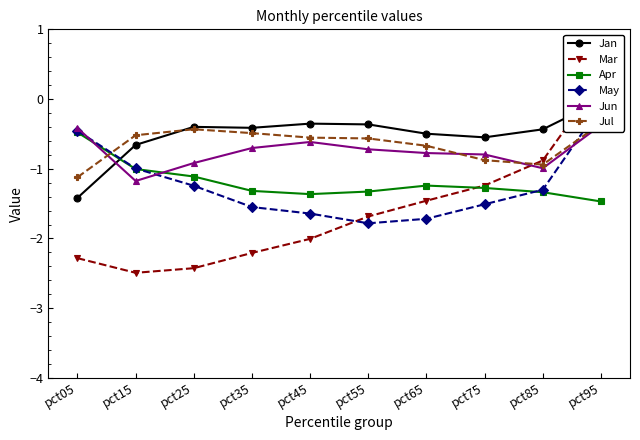

Which category has the lowest value in the Mar series?

pct15